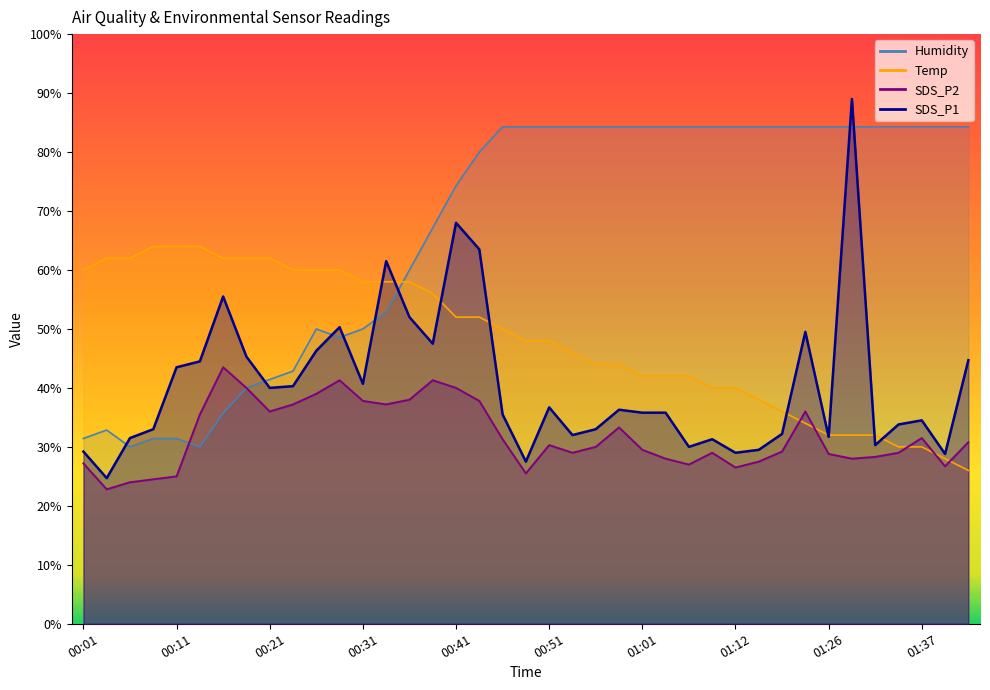

Is the value of SDS_P2 at 01:26 greater than the value of SDS_P1 at 00:44?

No